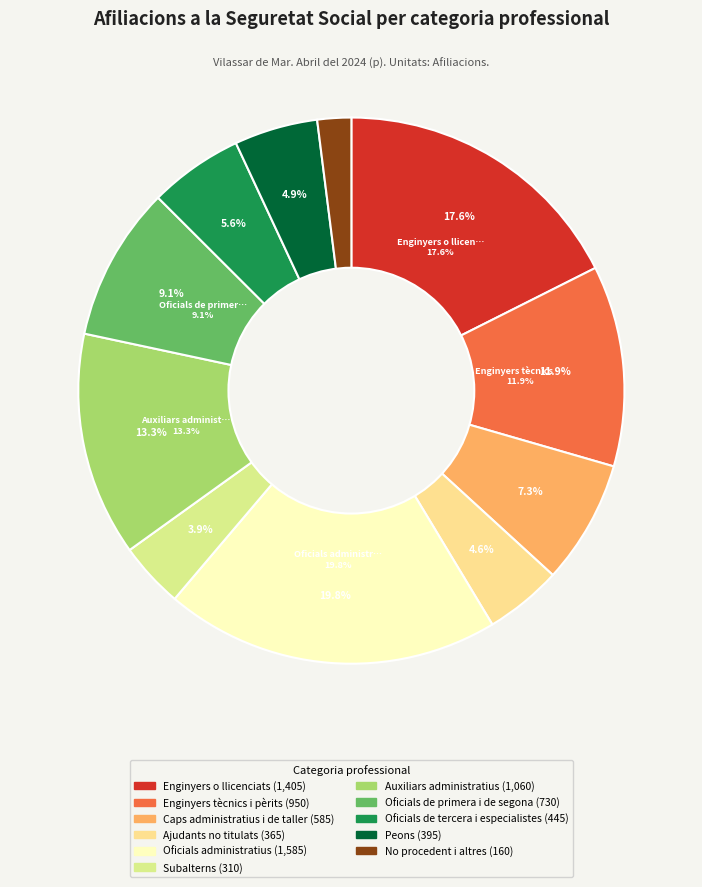

To the nearest percent, what portion does Subalterns represent?

4%